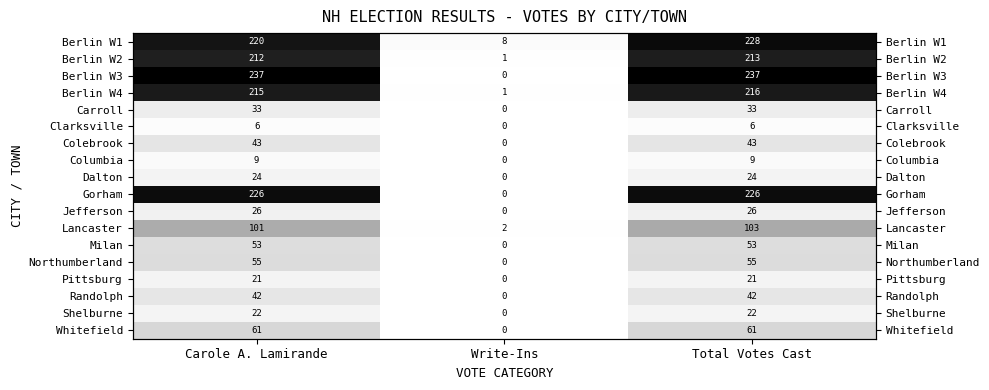

At which category is the sum across all series the highest?

Total Votes Cast